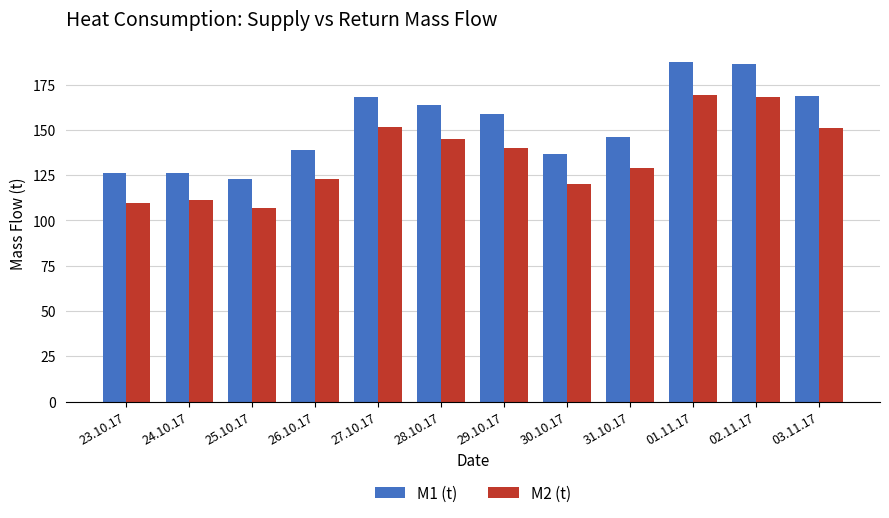

True or false: M1 (t) has a value of 197.7 at 31.10.17.

False